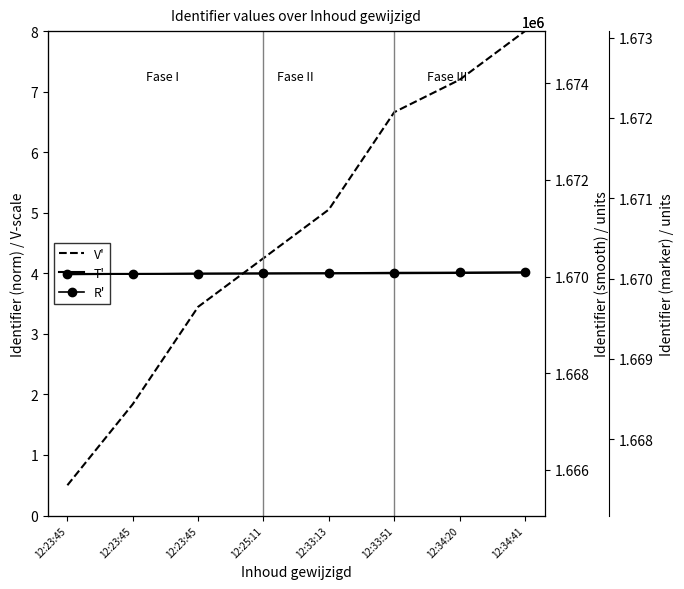

What is the difference between the second highest and minimum values in the V' series?

6.7